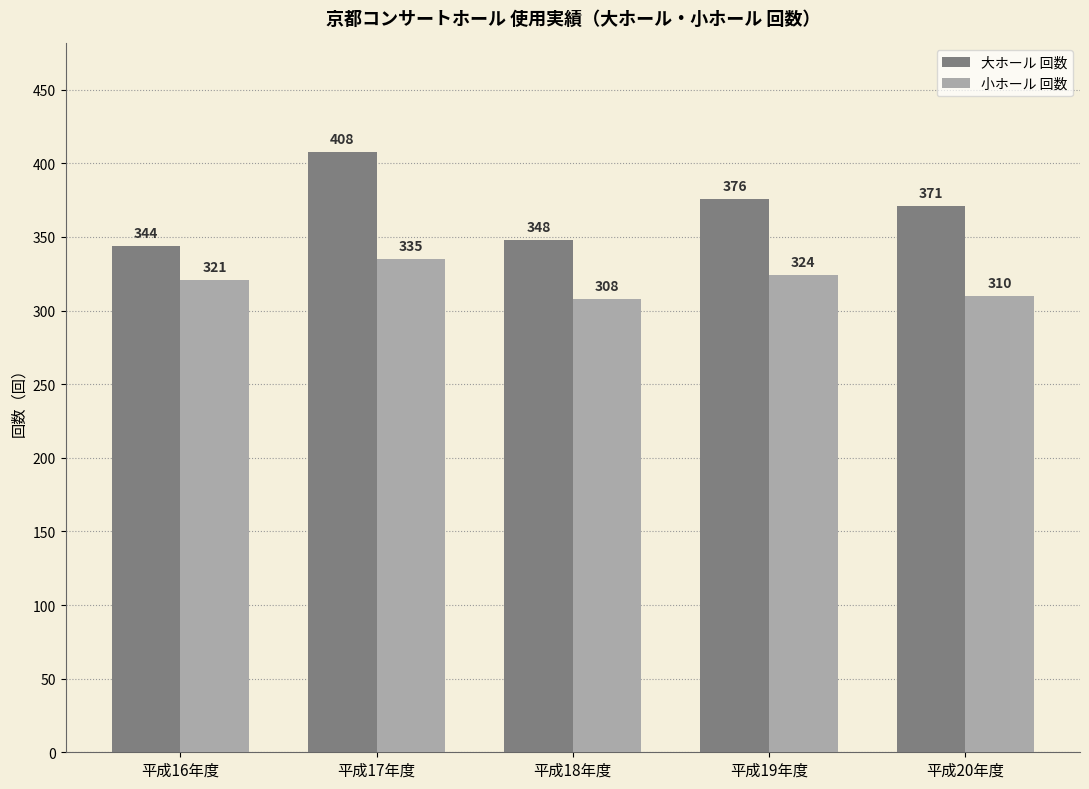

List the series in order of their overall mean, highest first.

大ホール 回数, 小ホール 回数